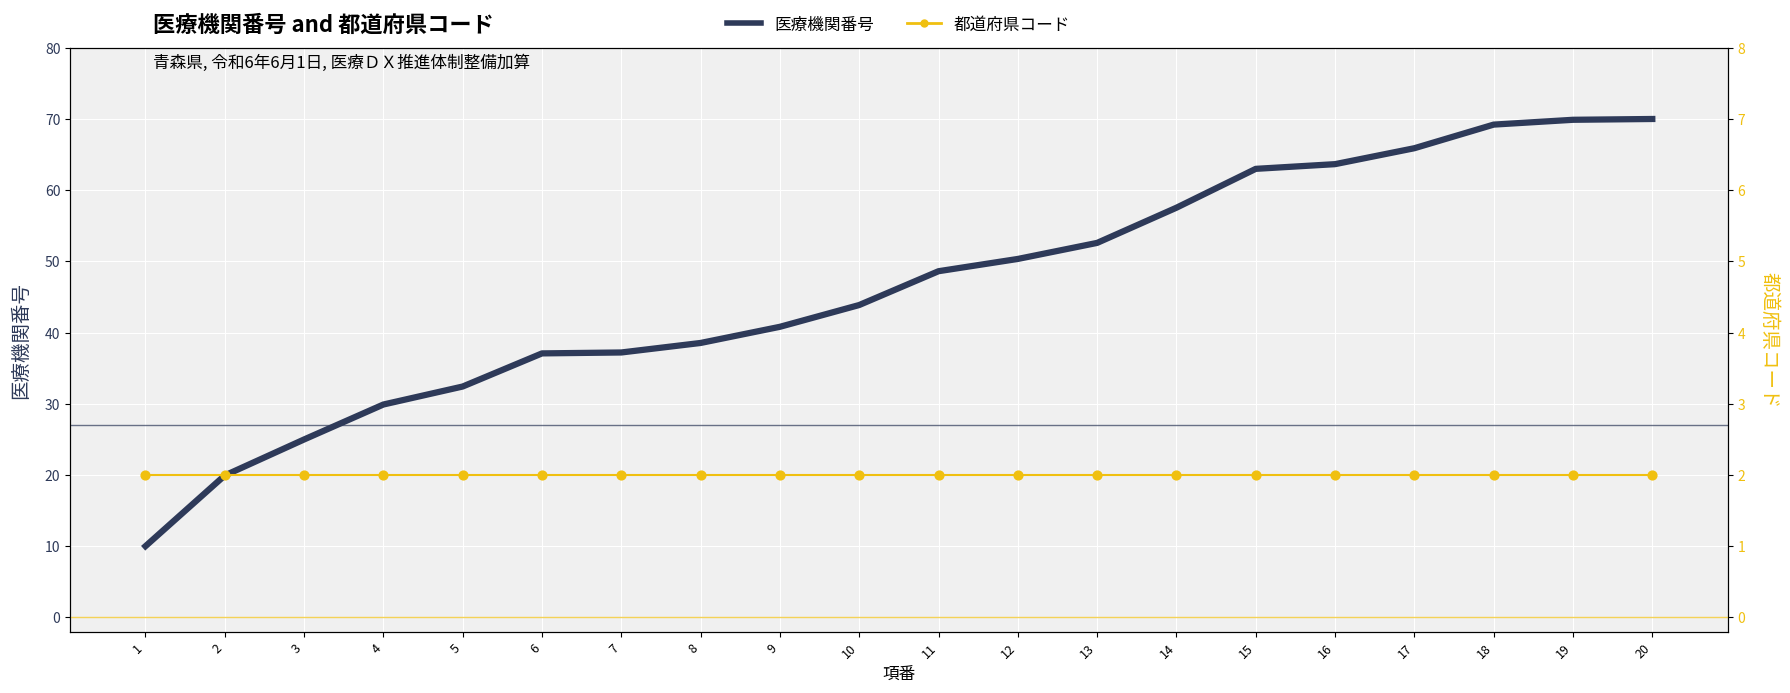

At how many categories does at least one series exceed 66?

3